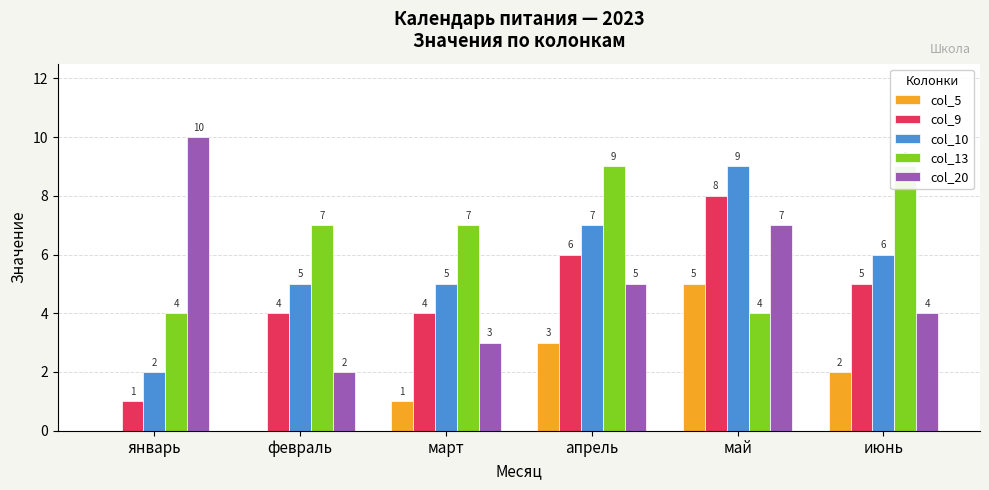

At which label is col_20 closest to 6?

апрель